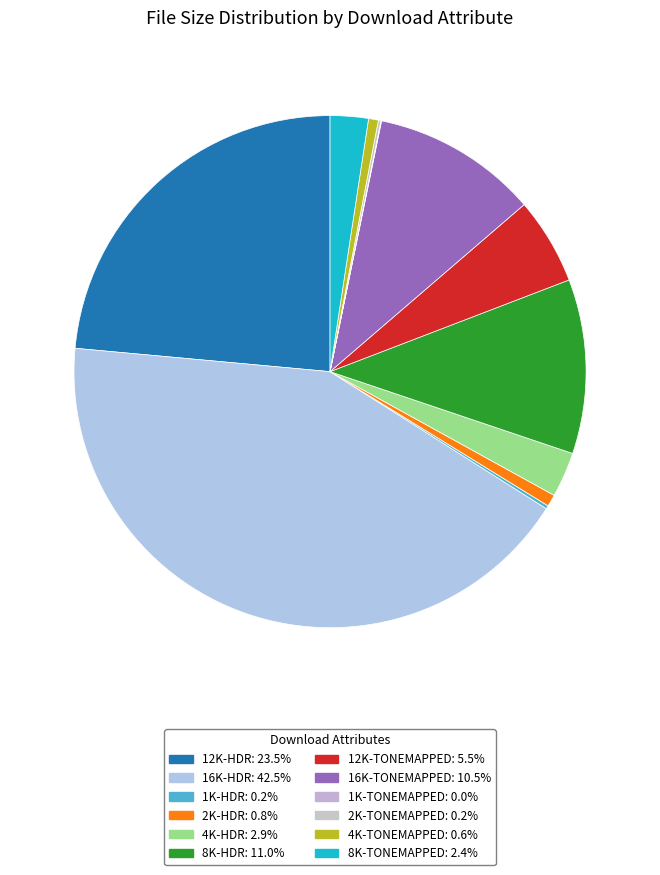

To the nearest percent, what portion does 4K-HDR represent?

3%